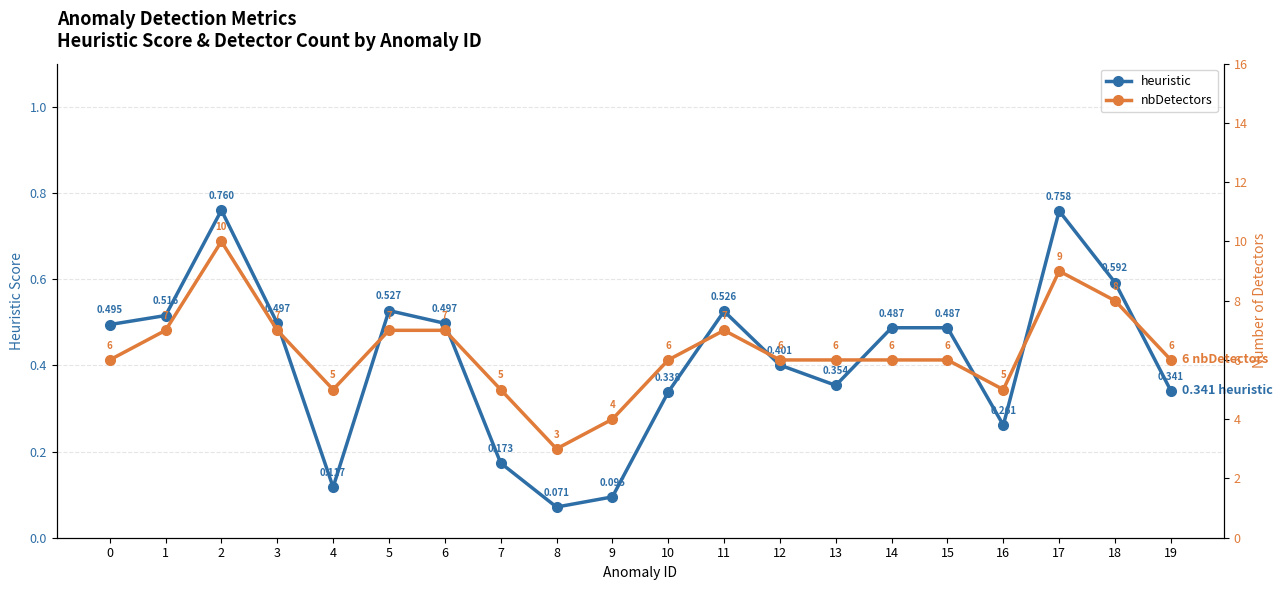

What is the difference between the maximum and minimum values in the heuristic series?

0.7